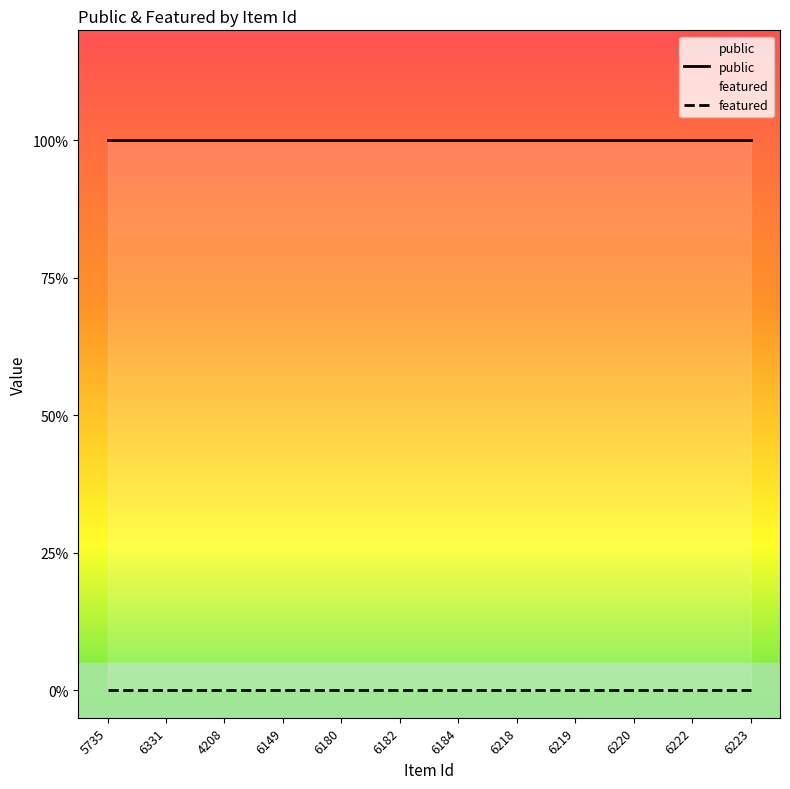

Which series changed the most between 5735 and 6180?

public